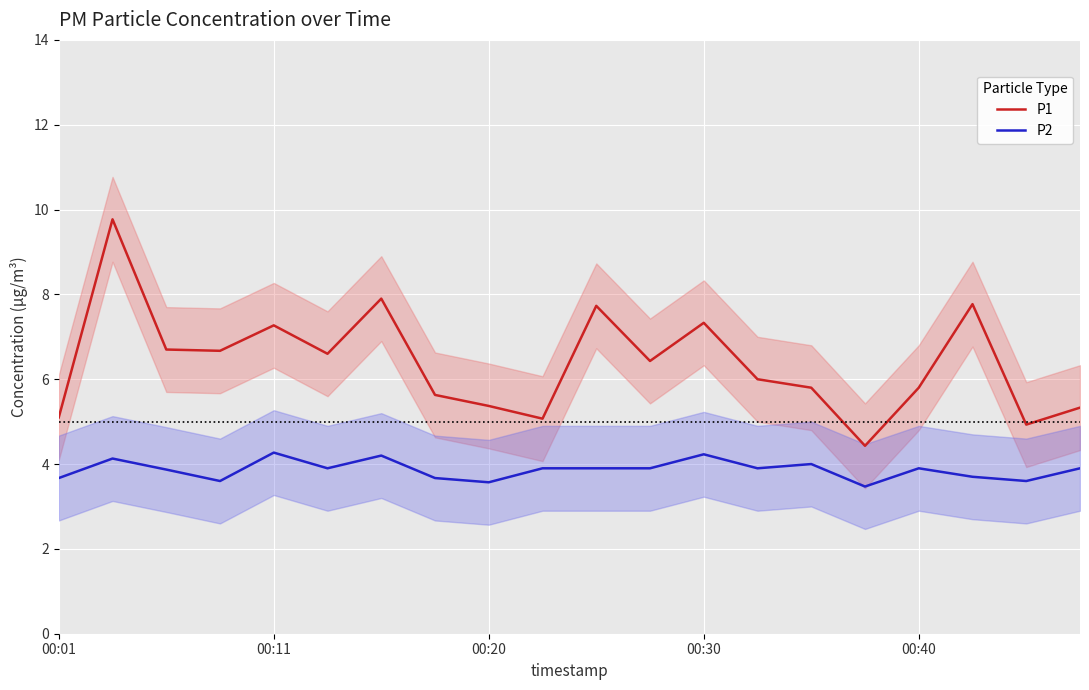

Is it true that P1 equals 12.2 at 00:11?

False